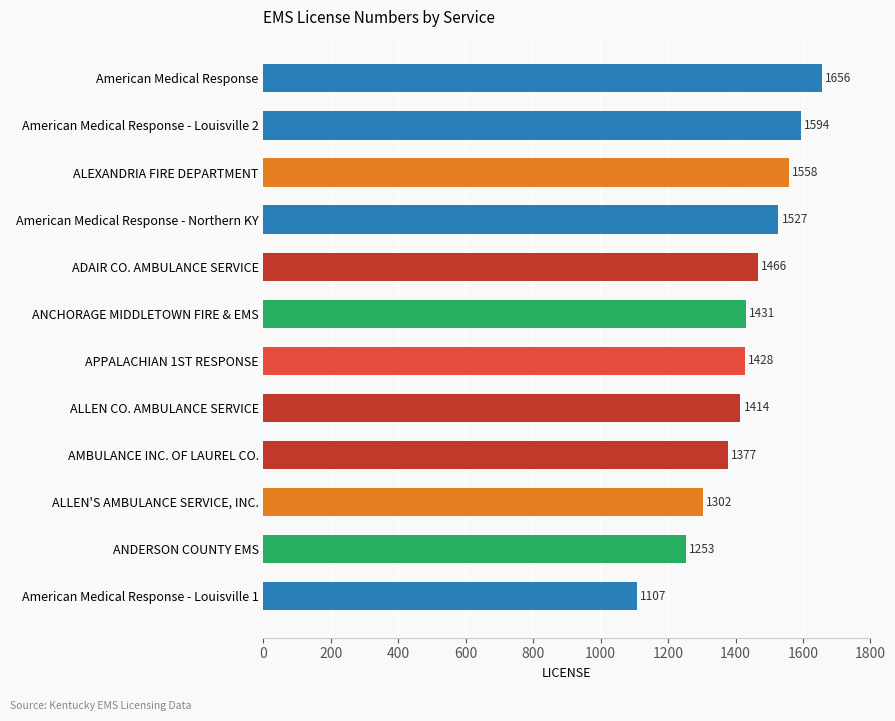

What is the smallest value displayed?

1107